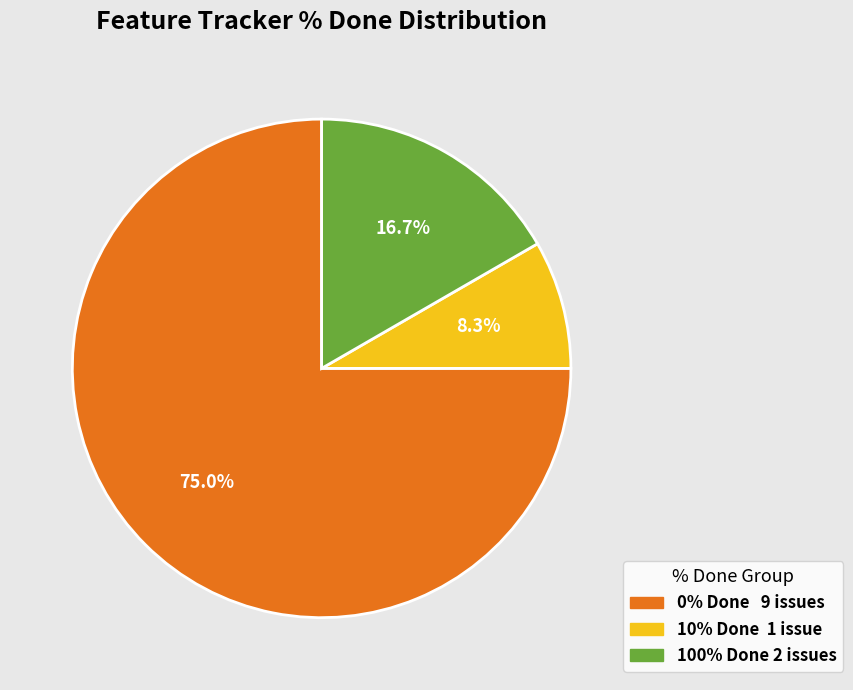

To the nearest percent, what is the average slice percentage?

33%